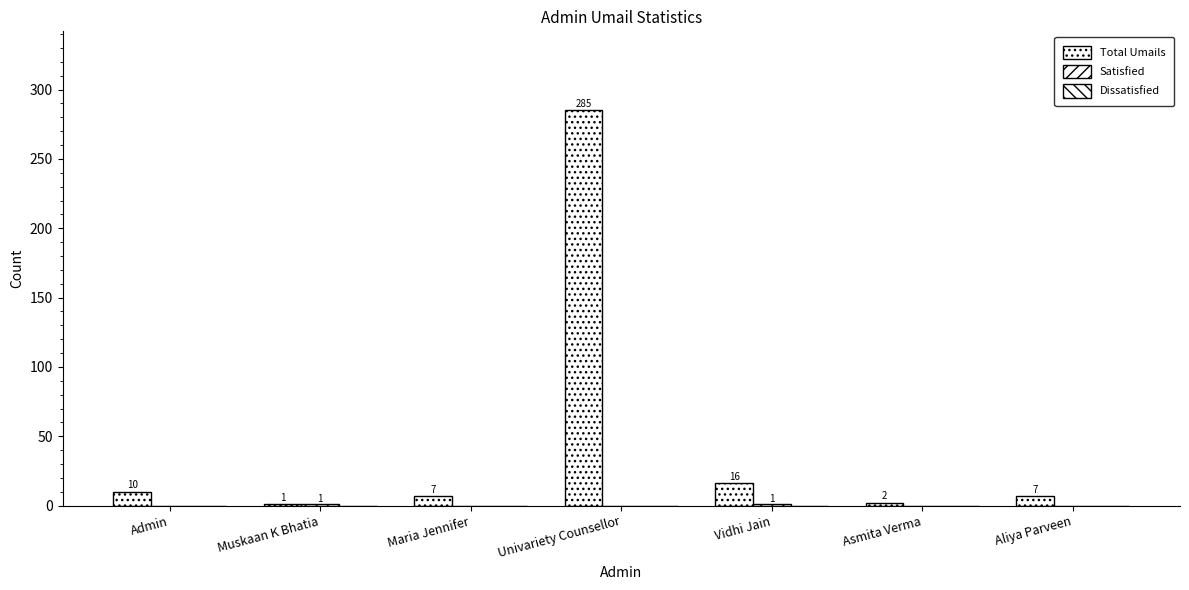

Between Univariety Counsellor and Maria Jennifer, which is larger?

Univariety Counsellor